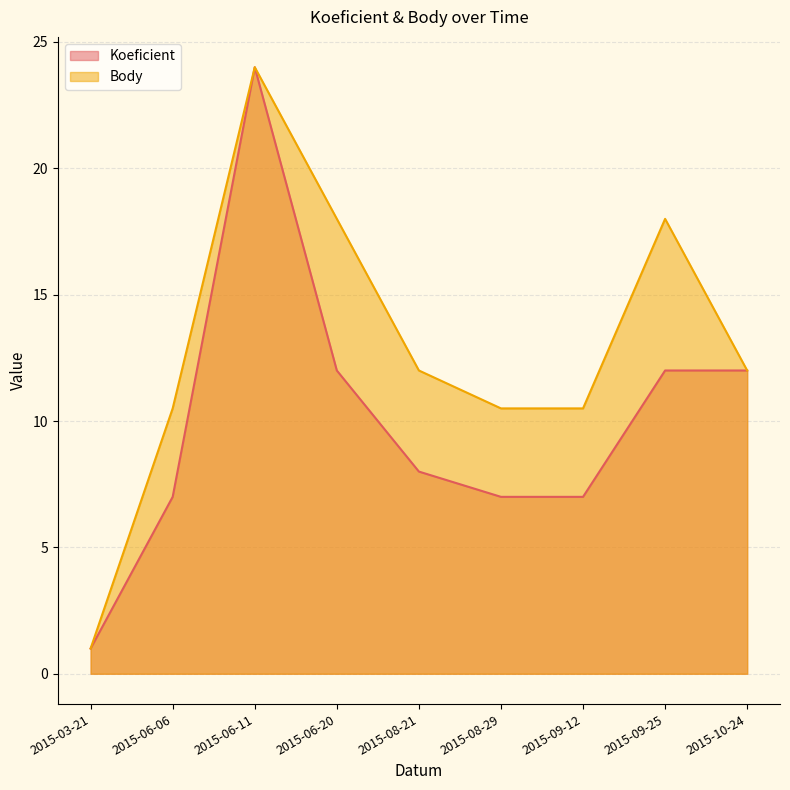

What is the difference between the highest and lowest values at 2015-08-21?

4.0